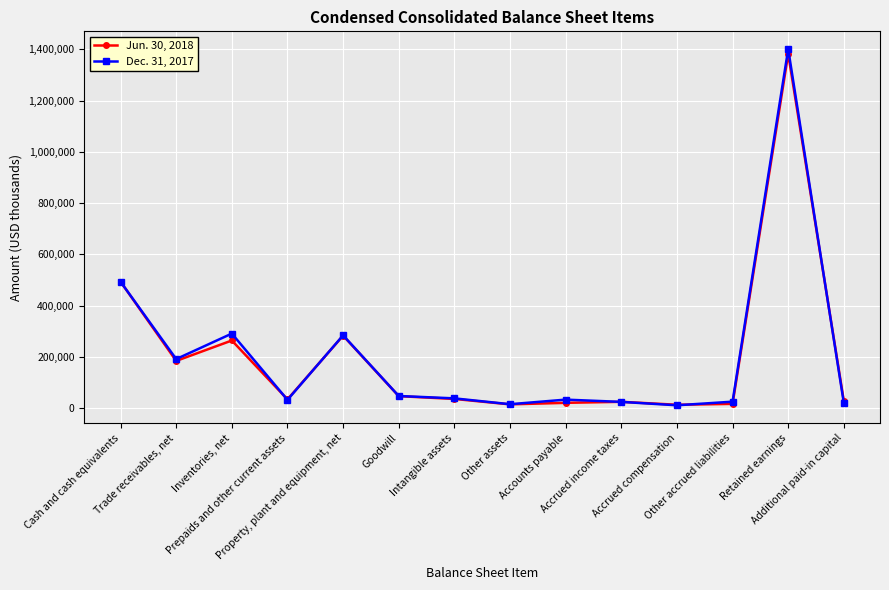

List the series in order of their peak value, lowest first.

Jun. 30, 2018, Dec. 31, 2017